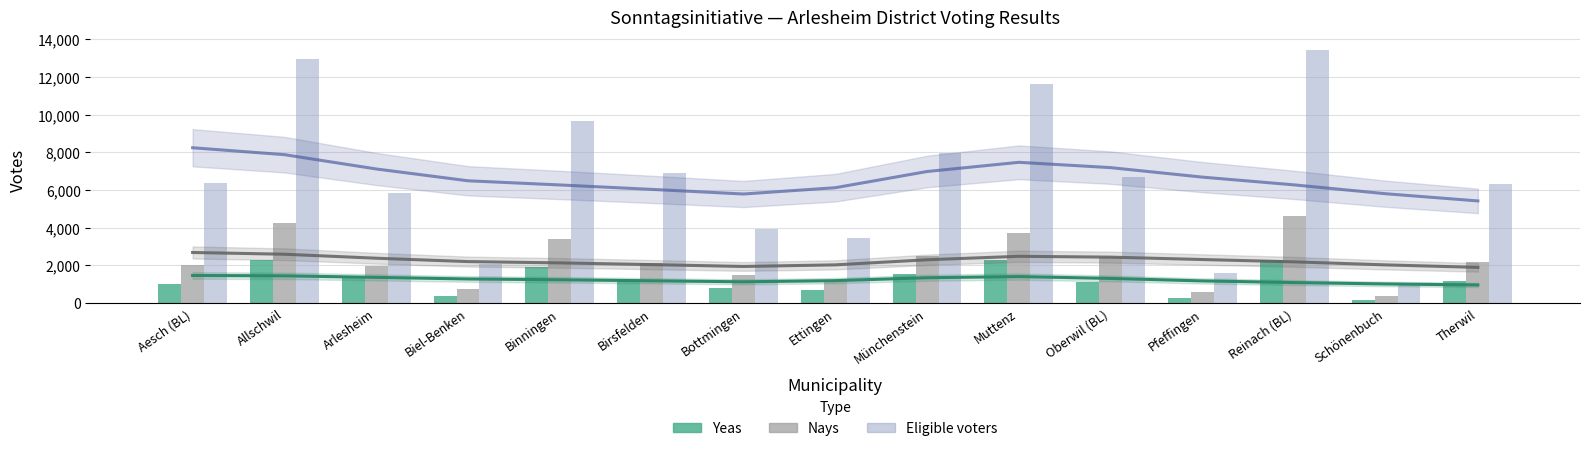

What is the label of the 11th bar from the right?

Binningen